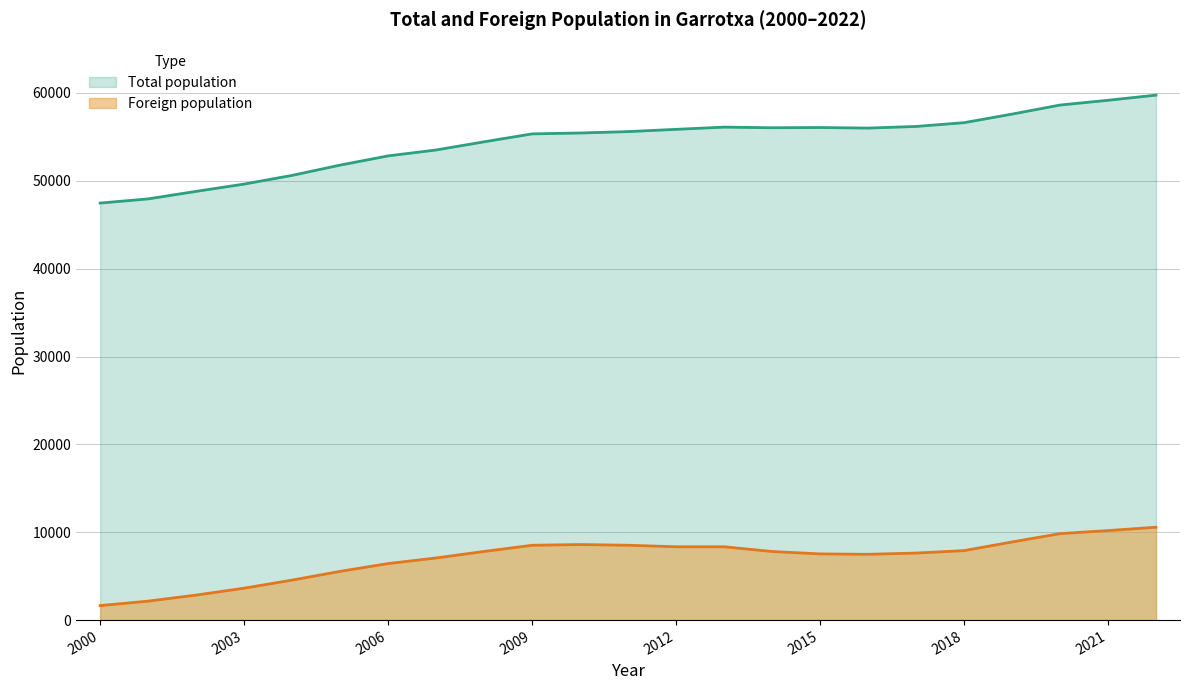

The Total population series shows 59163 at 2021. True or false?

True